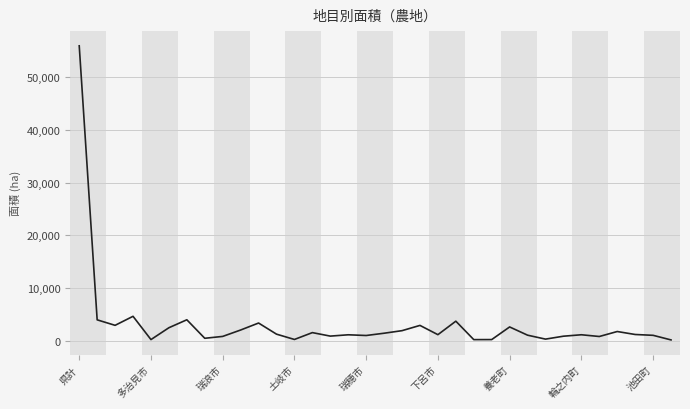

What is the maximum value shown in the chart?

55947